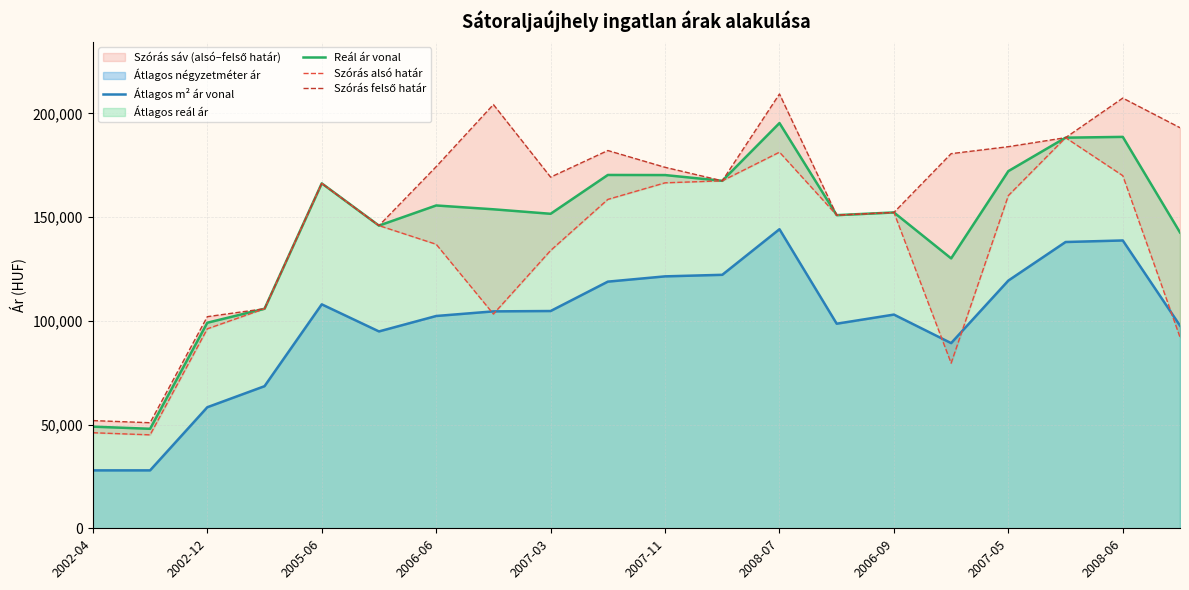

What is the difference between the maximum and minimum values in the Reál ár vonal series?

147405